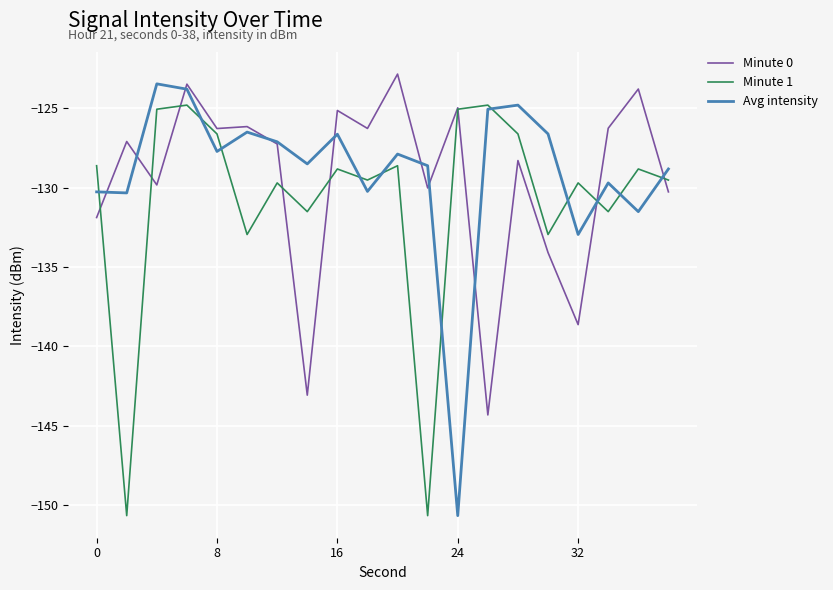

What is the smallest value displayed?

-150.7